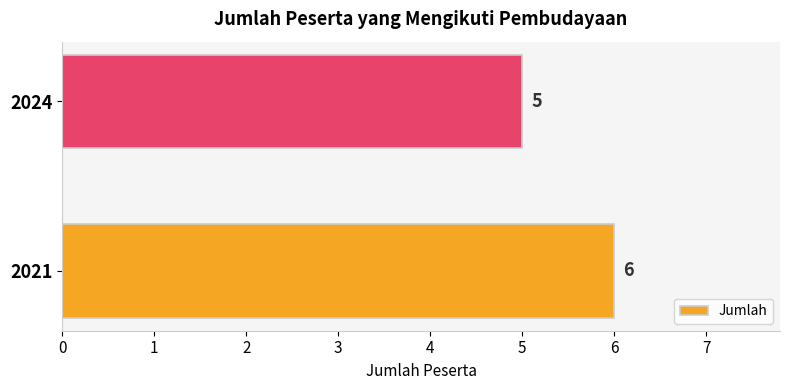

The value at 2024 is 3. True or false?

False